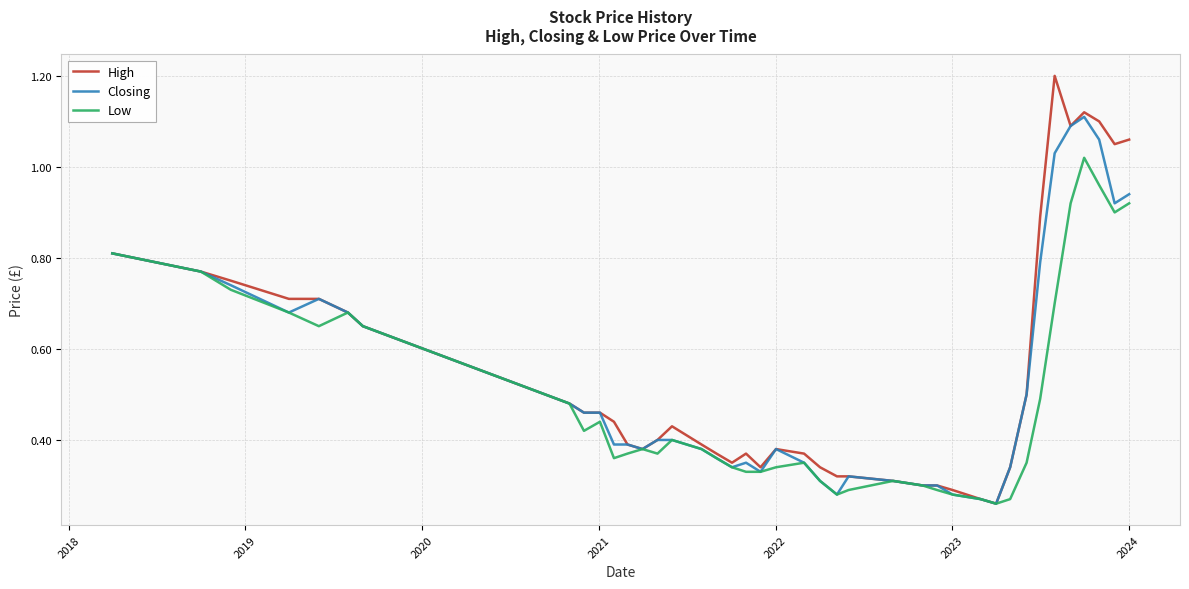

Which series has the largest range (max minus min)?

High